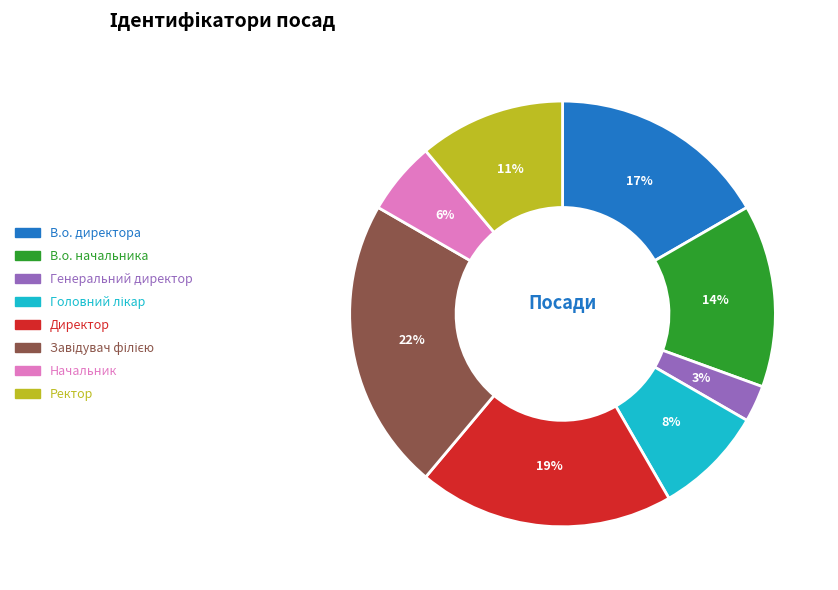

What percentage is the Начальник slice, to the nearest percent?

6%